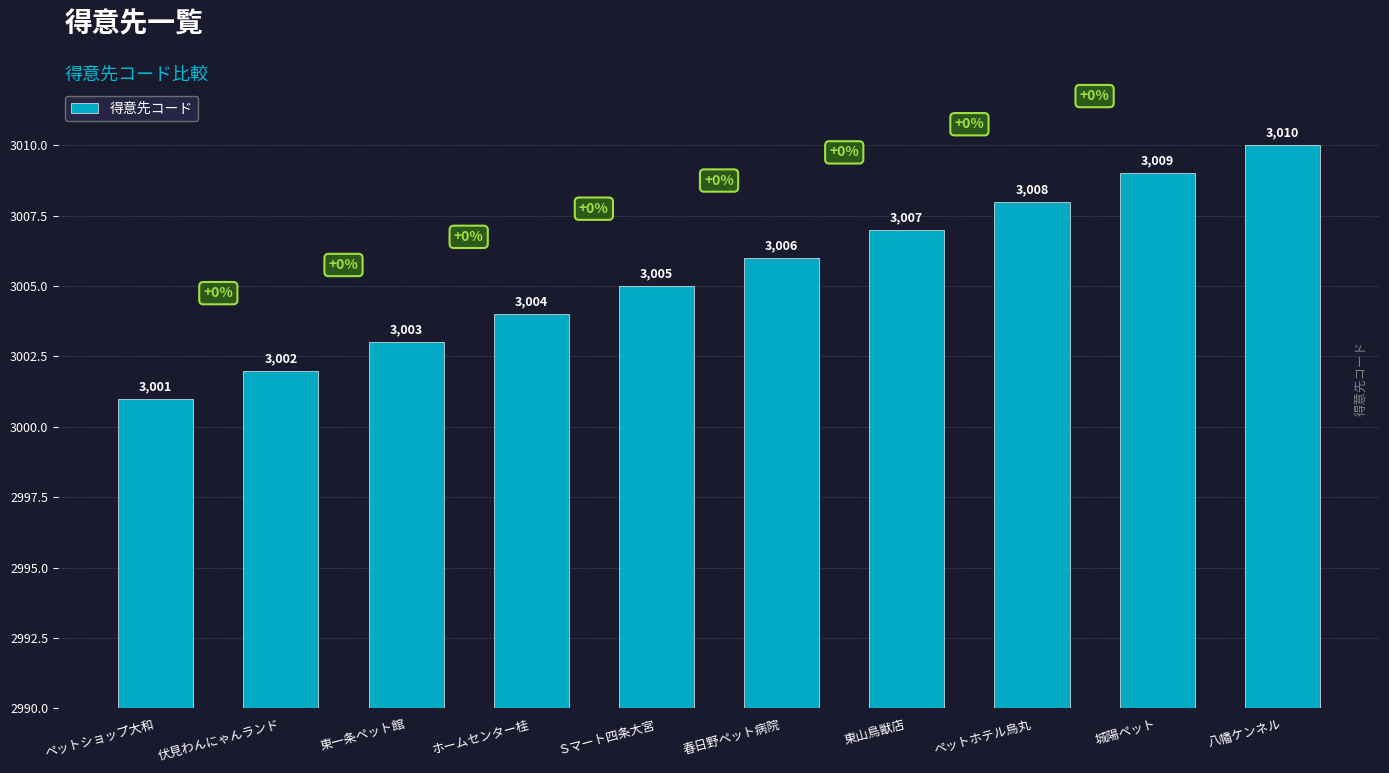

What is the label of the 3rd bar from the right?

ペットホテル烏丸